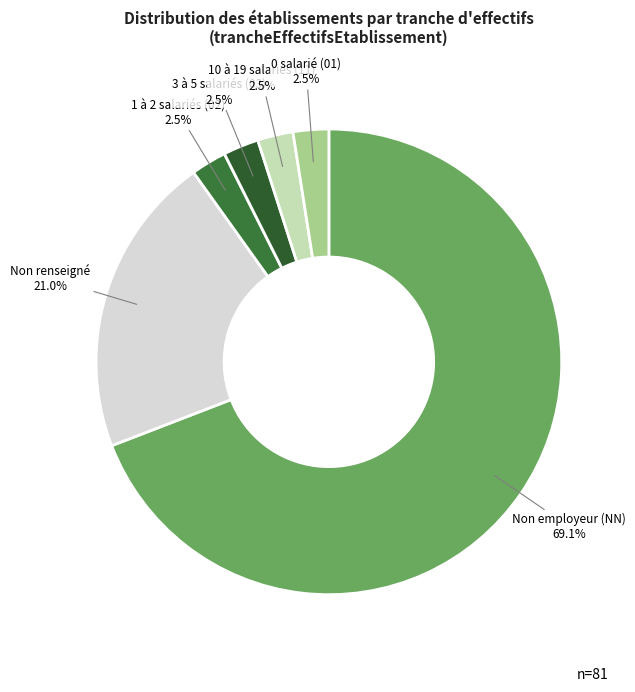

What is the largest slice in the pie chart?

Non employeur (NN)